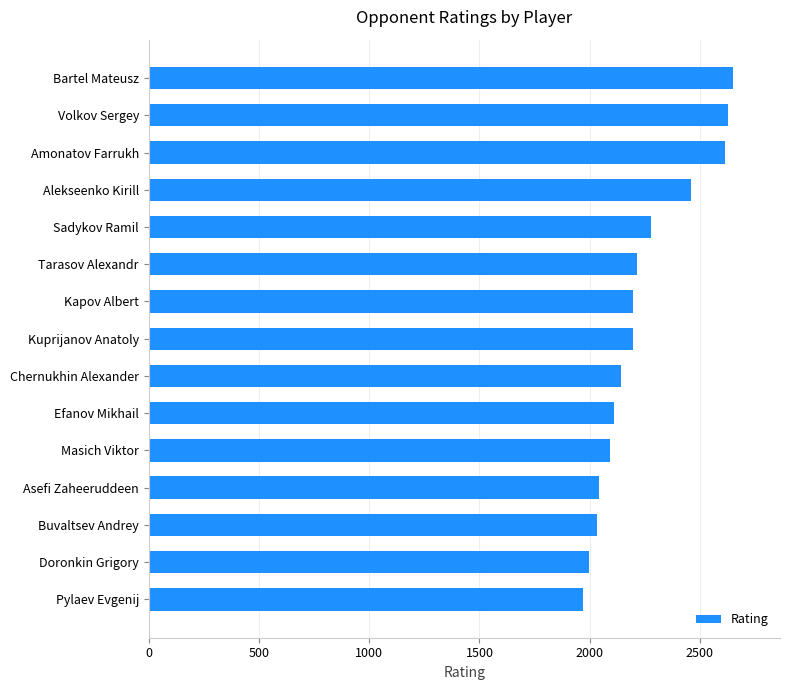

Is it true that the value at Sadykov Ramil is 2276?

True